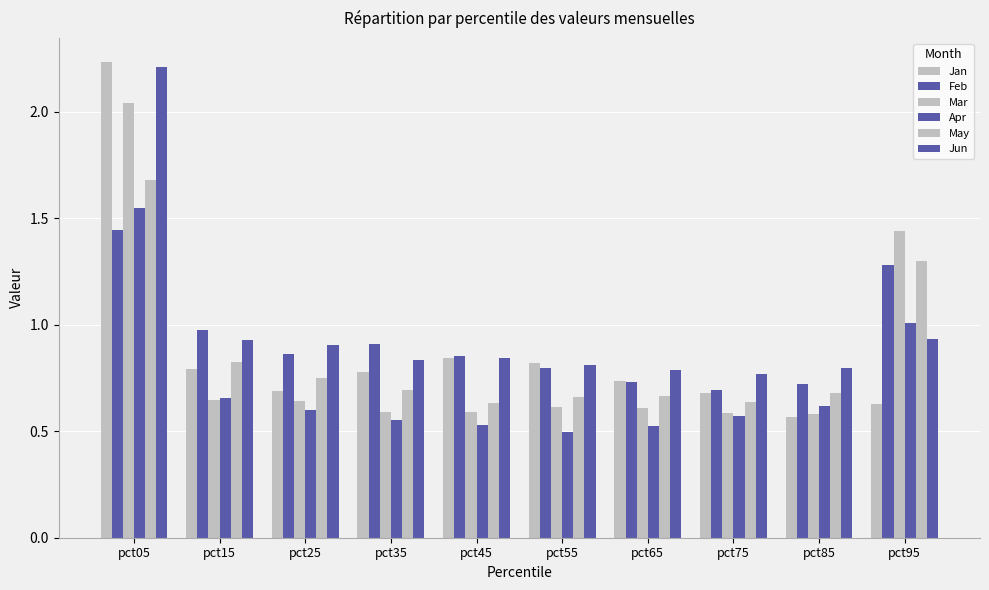

How many bars are there in each group?

6